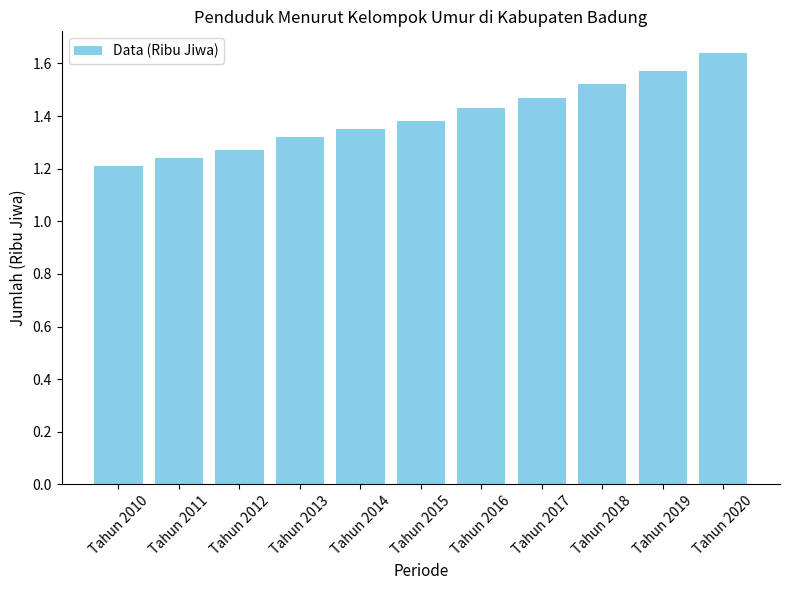

How many bars are there in total?

11